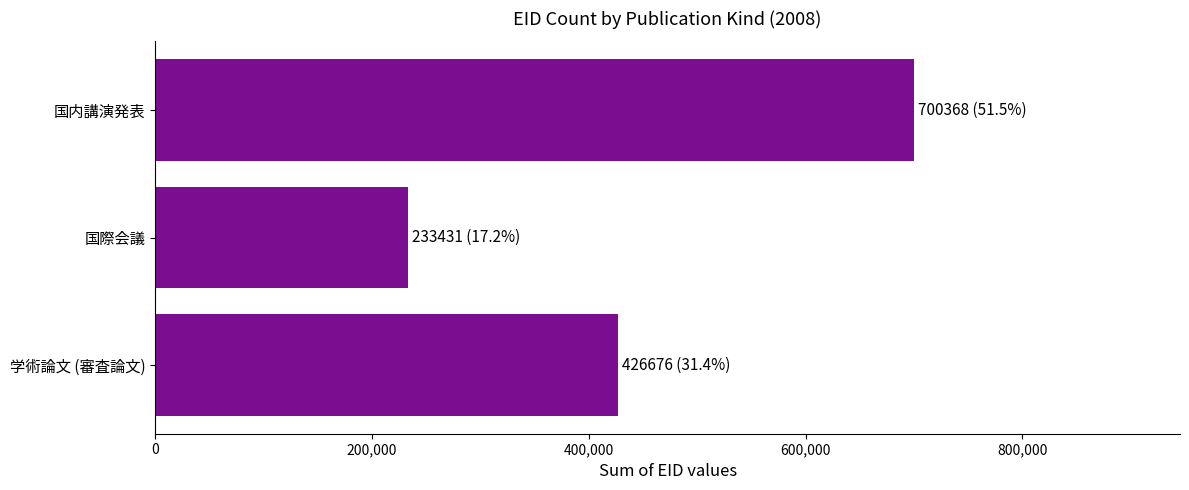

How many bars are there in total?

3